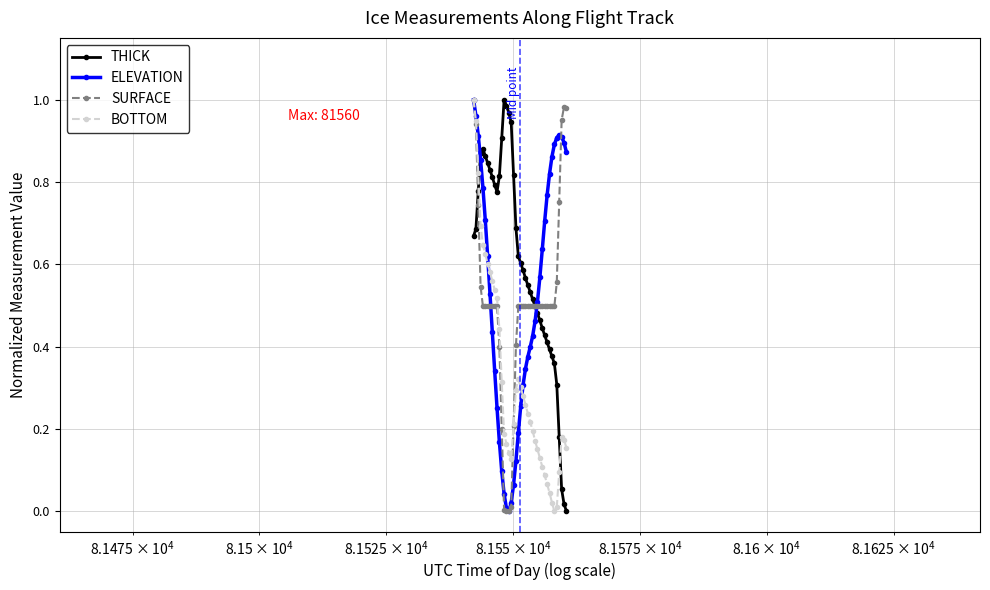

What is the sum of all SURFACE values?

20.1